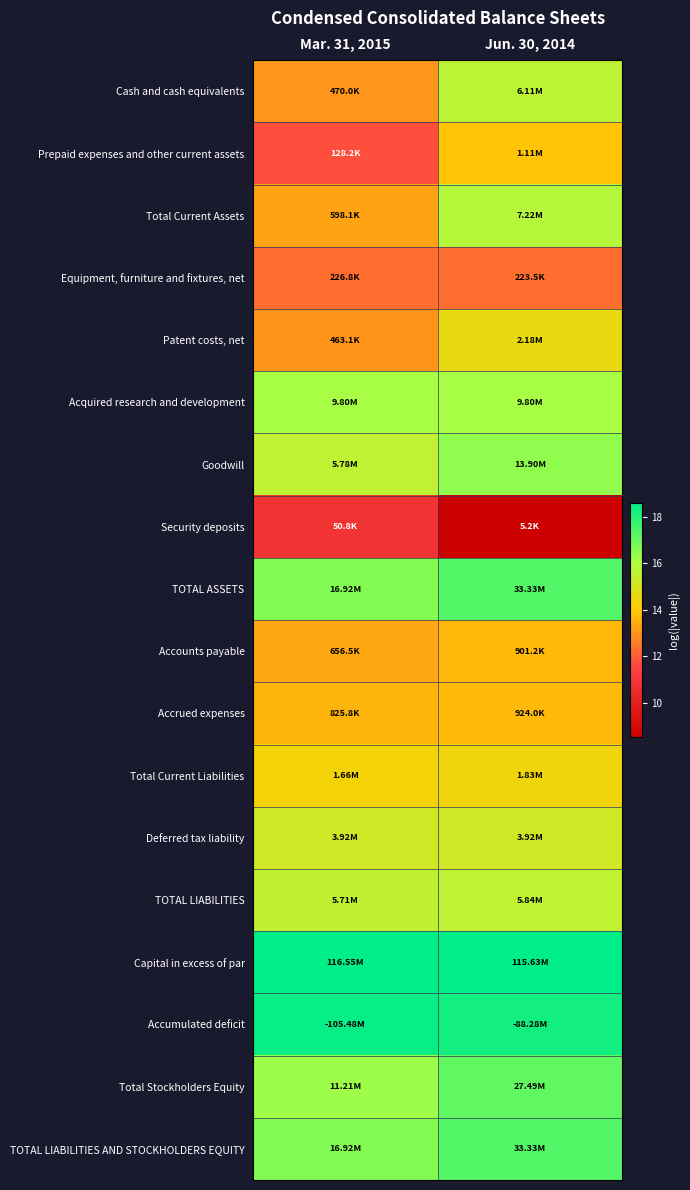

Reading left to right, extract all data points from this chart.

Cash and cash equivalents: Mar. 31, 2015=13.1	Jun. 30, 2014=15.6
Prepaid expenses and other current assets: Mar. 31, 2015=11.8	Jun. 30, 2014=13.9
Total Current Assets: Mar. 31, 2015=13.3	Jun. 30, 2014=15.8
Equipment, furniture and fixtures, net: Mar. 31, 2015=12.3	Jun. 30, 2014=12.3
Patent costs, net: Mar. 31, 2015=13.0	Jun. 30, 2014=14.6
Acquired research and development: Mar. 31, 2015=16.1	Jun. 30, 2014=16.1
Goodwill: Mar. 31, 2015=15.6	Jun. 30, 2014=16.4
Security deposits: Mar. 31, 2015=10.8	Jun. 30, 2014=8.6
TOTAL ASSETS: Mar. 31, 2015=16.6	Jun. 30, 2014=17.3
Accounts payable: Mar. 31, 2015=13.4	Jun. 30, 2014=13.7
Accrued expenses: Mar. 31, 2015=13.6	Jun. 30, 2014=13.7
Total Current Liabilities: Mar. 31, 2015=14.3	Jun. 30, 2014=14.4
Deferred tax liability: Mar. 31, 2015=15.2	Jun. 30, 2014=15.2
TOTAL LIABILITIES: Mar. 31, 2015=15.6	Jun. 30, 2014=15.6
Capital in excess of par: Mar. 31, 2015=18.6	Jun. 30, 2014=18.6
Accumulated deficit: Mar. 31, 2015=18.5	Jun. 30, 2014=18.3
Total Stockholders Equity: Mar. 31, 2015=16.2	Jun. 30, 2014=17.1
TOTAL LIABILITIES AND STOCKHOLDERS EQUITY: Mar. 31, 2015=16.6	Jun. 30, 2014=17.3